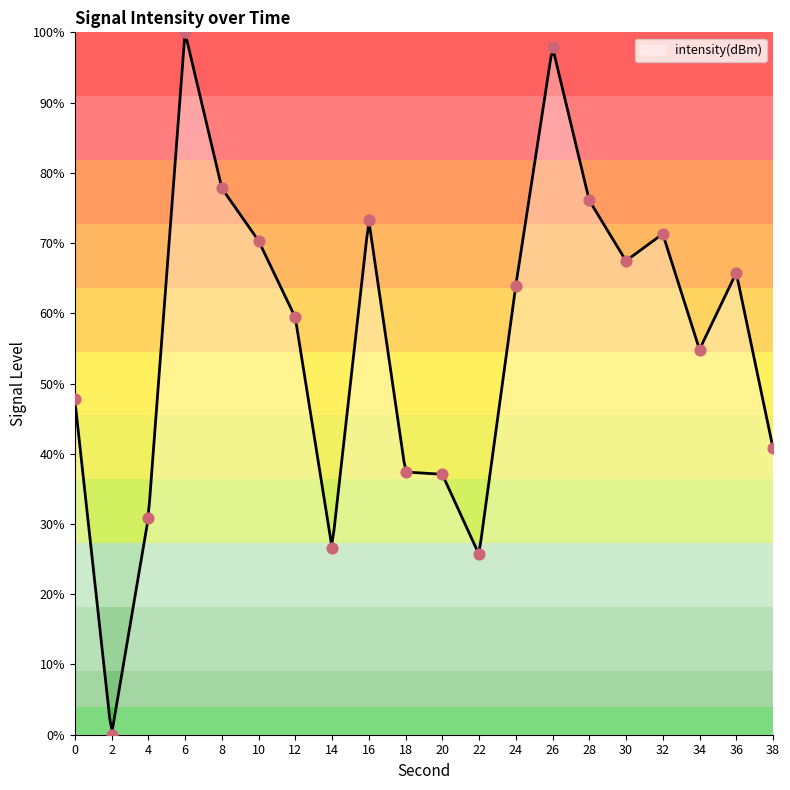

What is the change in value from 4 to 12?

+28.6